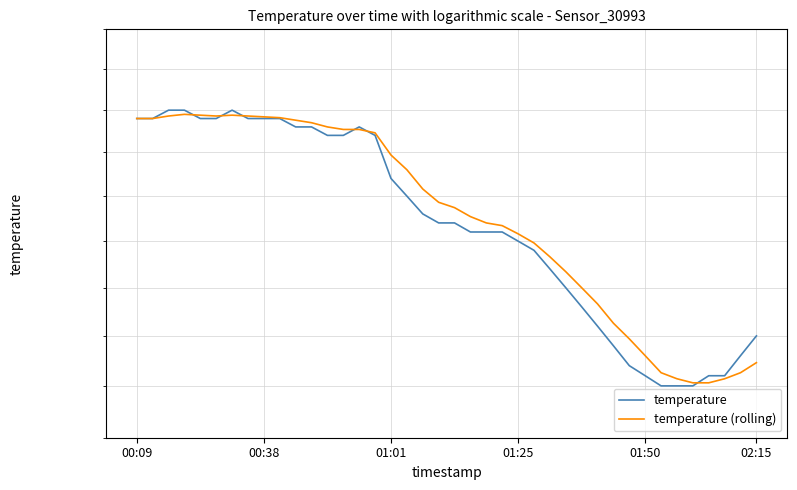

What is the value of the temperature point at the 37th from the left?

13.6